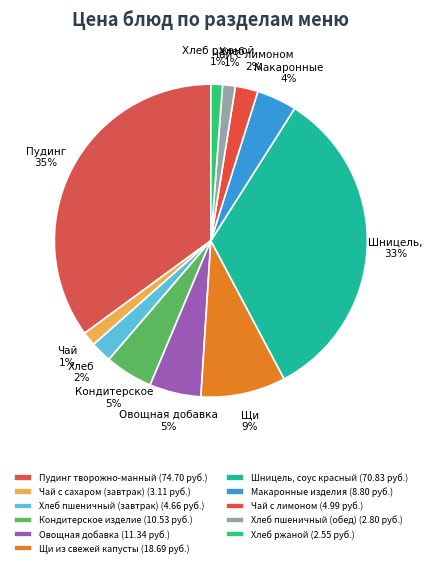

How many segments does this pie chart have?

11